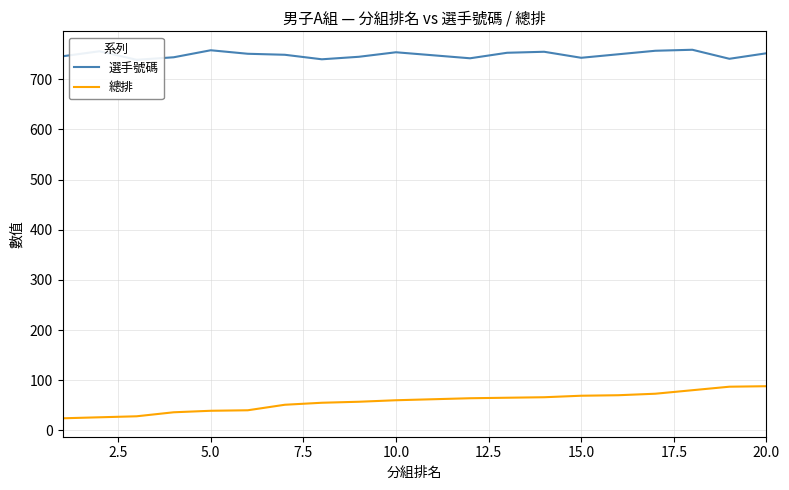

What is the minimum value for 總排?

24